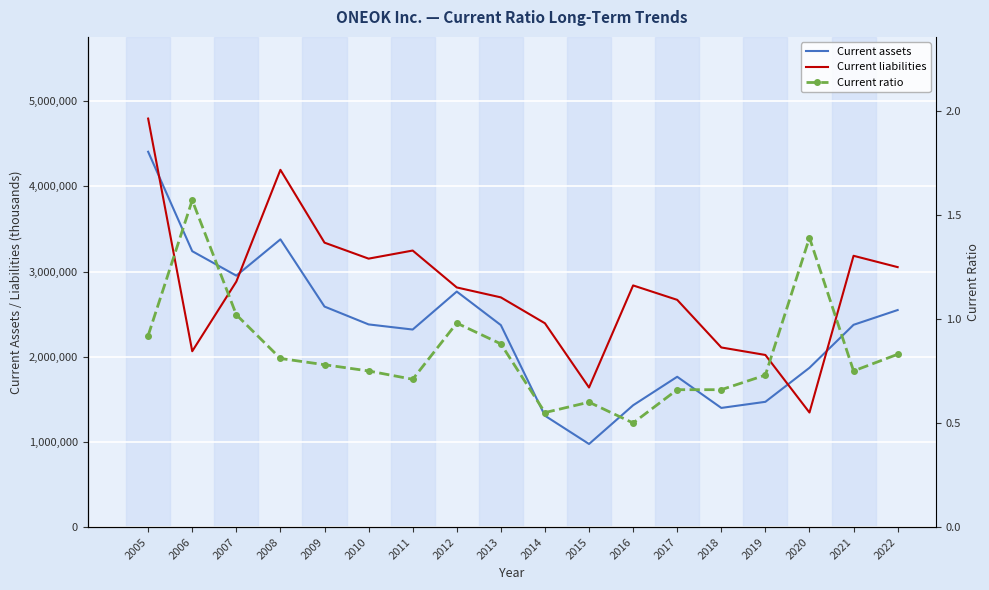

Between 2014 and 2009, which is larger?

2009